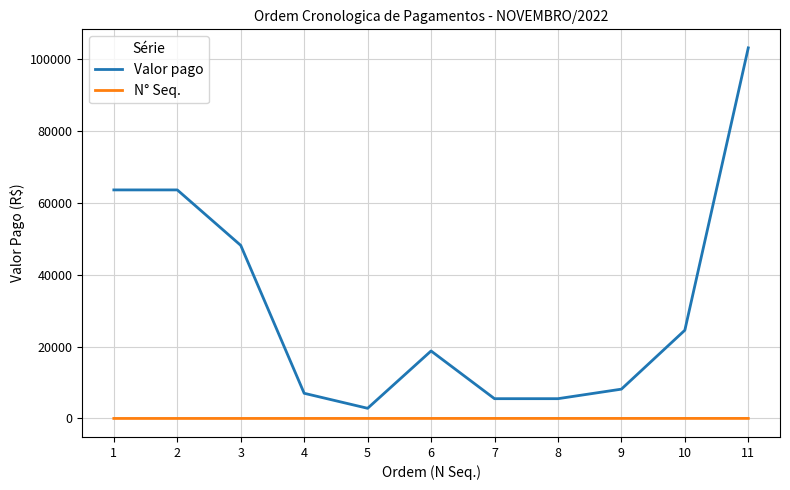

The value of Valor pago at 5 is 2825.0. True or false?

True